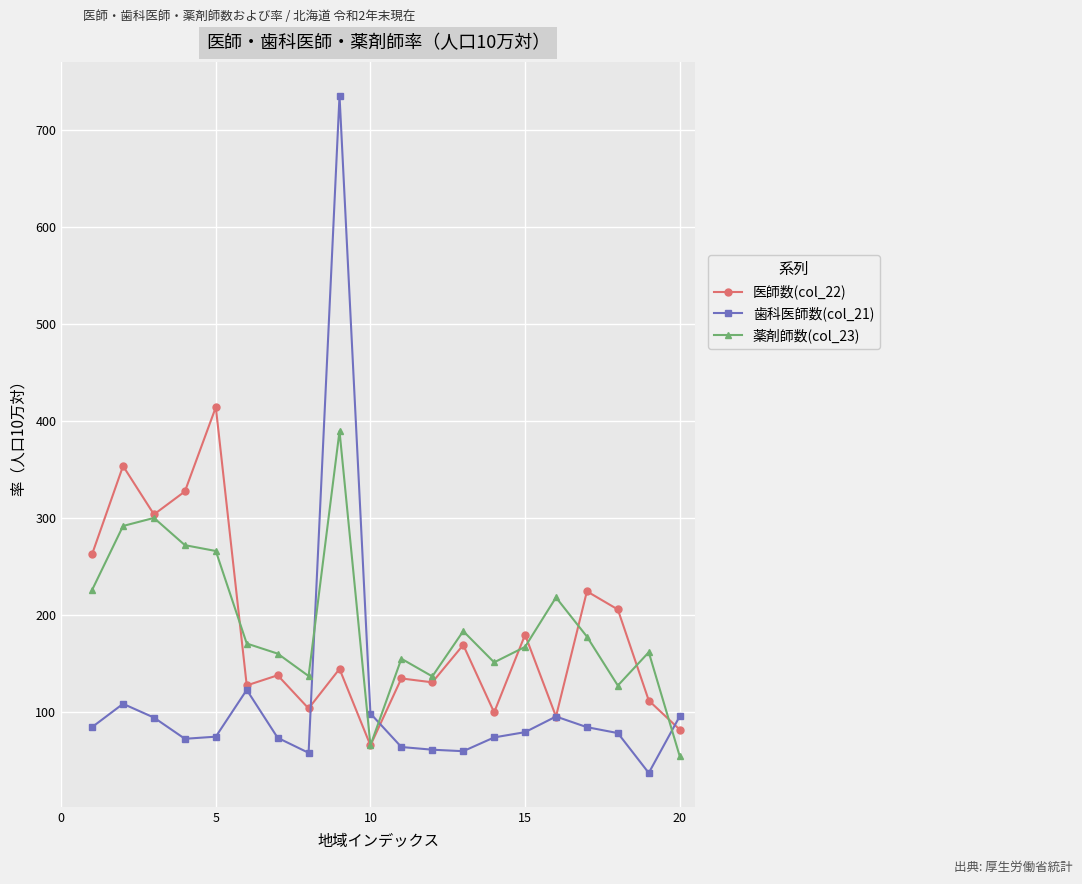

Which series has the widest spread of values?

歯科医師数(col_21)